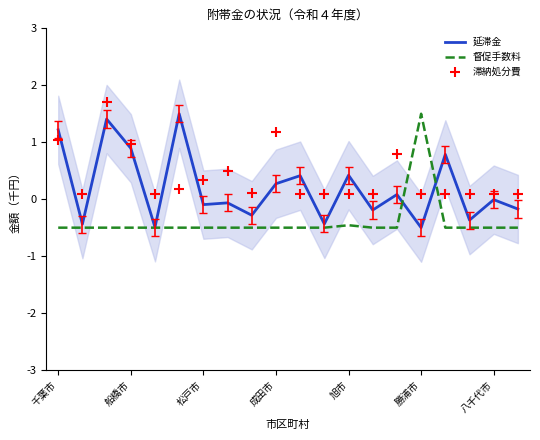

What are all the series names shown in the legend?

延滞金, 督促手数料, 滞納処分費